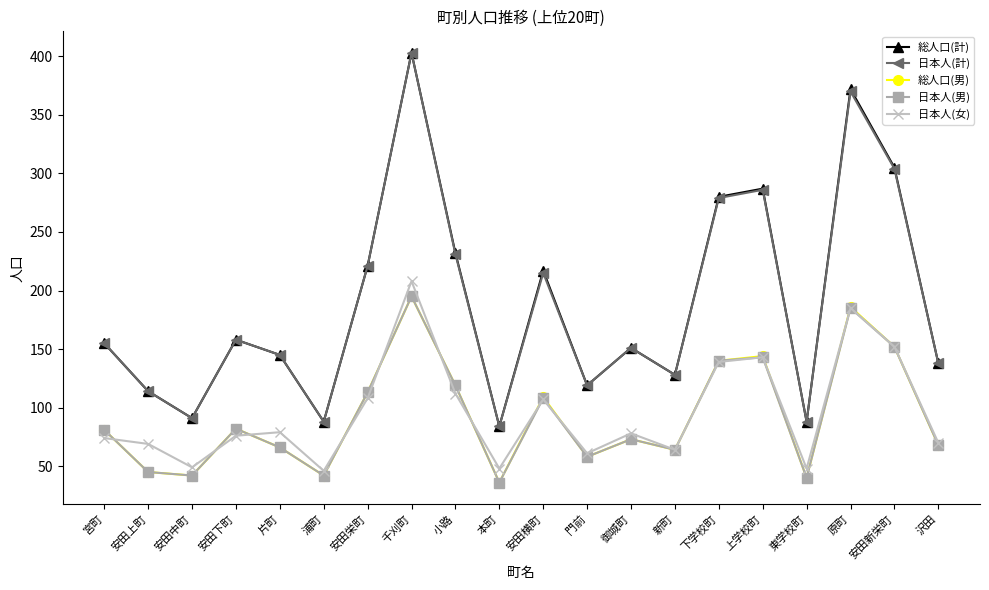

What is the label of the 20th point from the left?

沢田